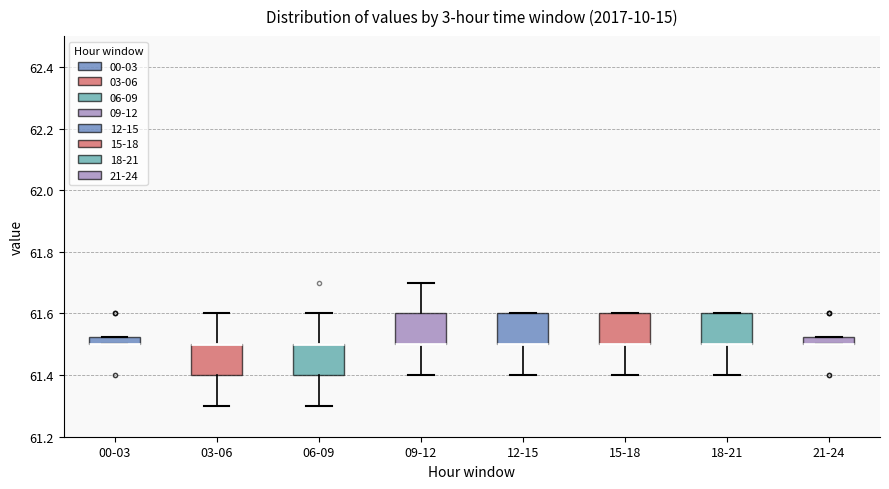

Where is the upper edge of the box for 00-03 on the y-axis? The values are not printed on the chart, so give them approximately, as read against the axis.

61.52